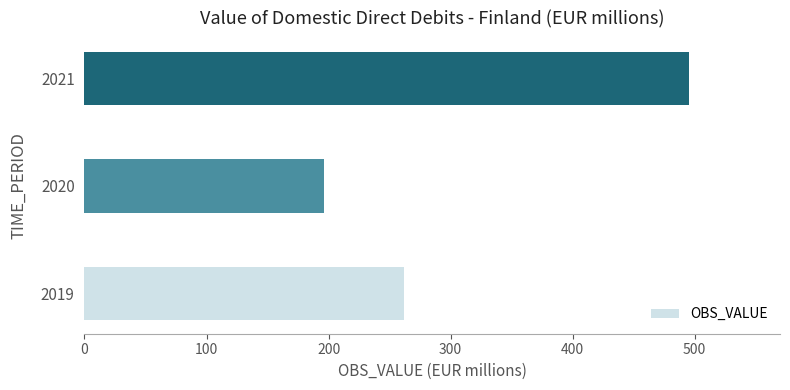

Approximately how many times larger is the value at 2020 compared to 2021?

0.4